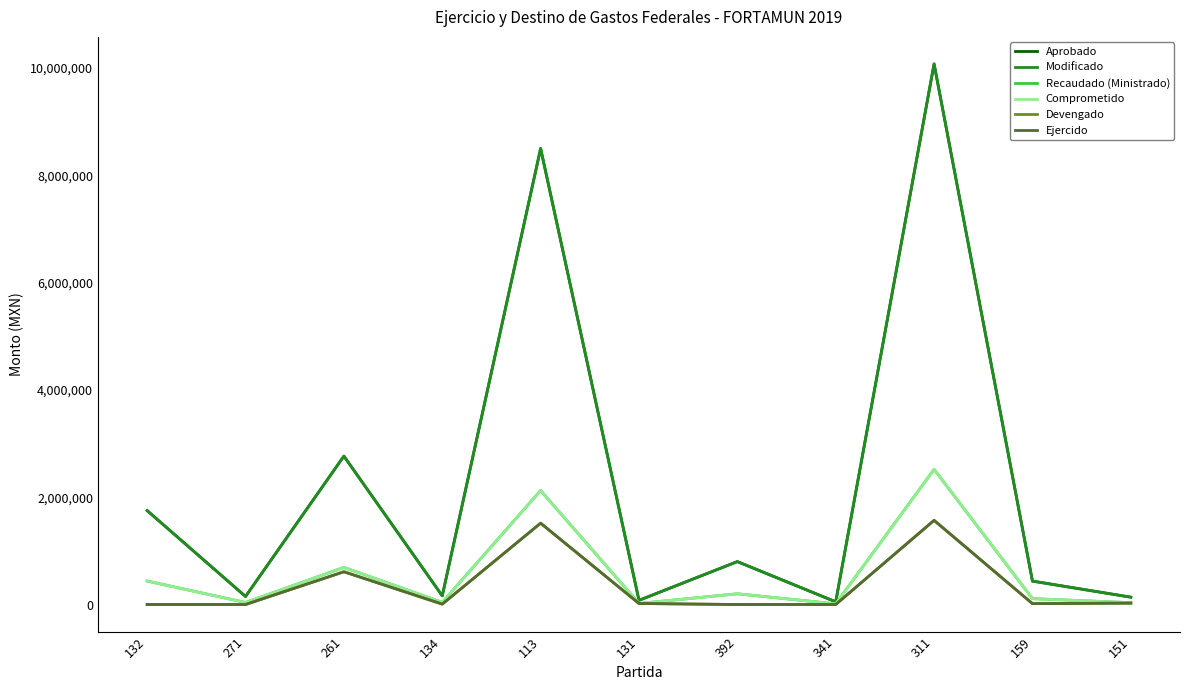

Reading right to left, extract all data points from this chart.

Aprobado: 151=136831.0	159=436370.0	311=10077196.0	341=50000.0	392=800000.0	131=78175.0	113=8500000.0	134=162000.0	261=2766292.0	271=150000.0	132=1750940.0
Modificado: 151=136831.0	159=436370.0	311=10077196.0	341=50000.0	392=800000.0	131=78175.0	113=8500000.0	134=162000.0	261=2766292.0	271=150000.0	132=1750940.0
Recaudado (Ministrado): 151=34207.8	159=109092.5	311=2519299.0	341=12500.0	392=200000.0	131=19543.8	113=2125000.0	134=40500.0	261=691573.0	271=37500.0	132=437735.0
Comprometido: 151=34207.8	159=109092.5	311=2519299.0	341=12500.0	392=200000.0	131=19543.8	113=2125000.0	134=40500.0	261=691573.0	271=37500.0	132=437735.0
Devengado: 151=26026.0	159=16320.0	311=1568978.1	341=0.0	392=0.0	131=18804.0	113=1516148.0	134=7064.0	261=610620.2	271=0.0	132=0.0
Ejercido: 151=26026.0	159=16320.0	311=1568978.1	341=0.0	392=0.0	131=18804.0	113=1516148.0	134=7064.0	261=610620.2	271=0.0	132=0.0